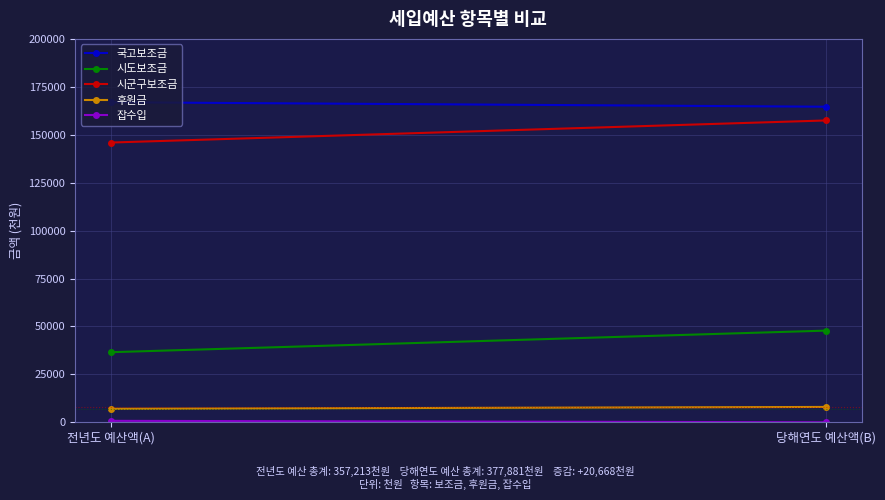

Reading left to right, what are all the values shown in this chart?

국고보조금: 166954	164615
시도보조금: 36552	47818
시군구보조금: 145927	157448
후원금: 7030	8000
잡수입: 750	0